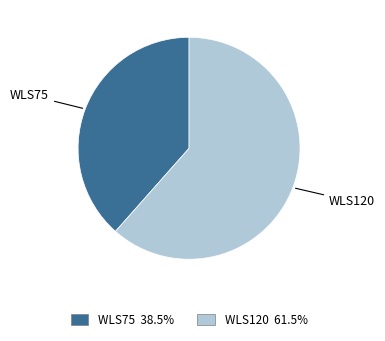

Combined, do WLS120 and WLS75 account for over 50%?

Yes